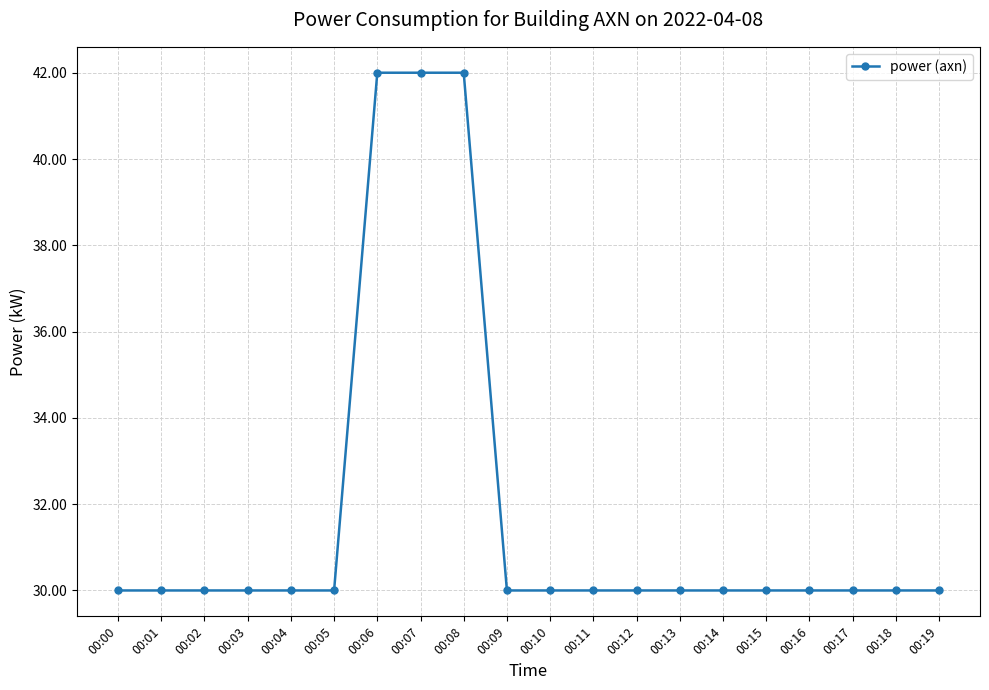

How many distinct data groups are displayed?

1